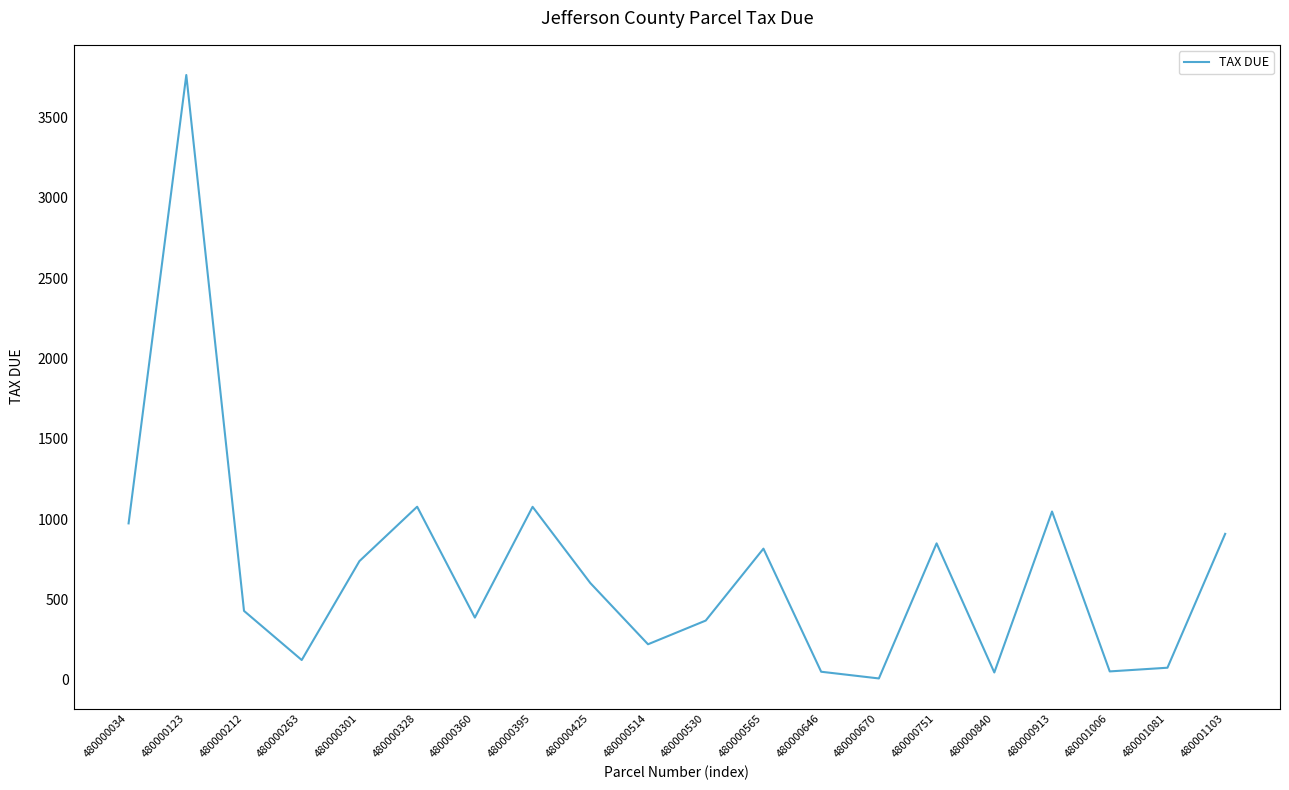

What is the change in value from 480000360 to 480000395?

+689.3